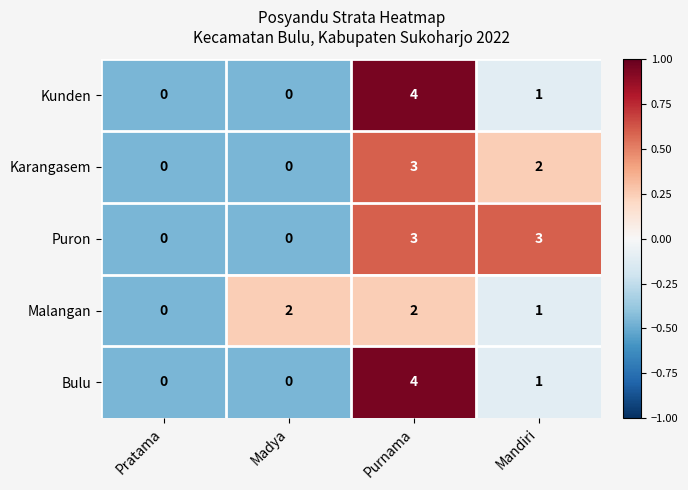

Is it true that Bulu equals 1 at Madya?

False